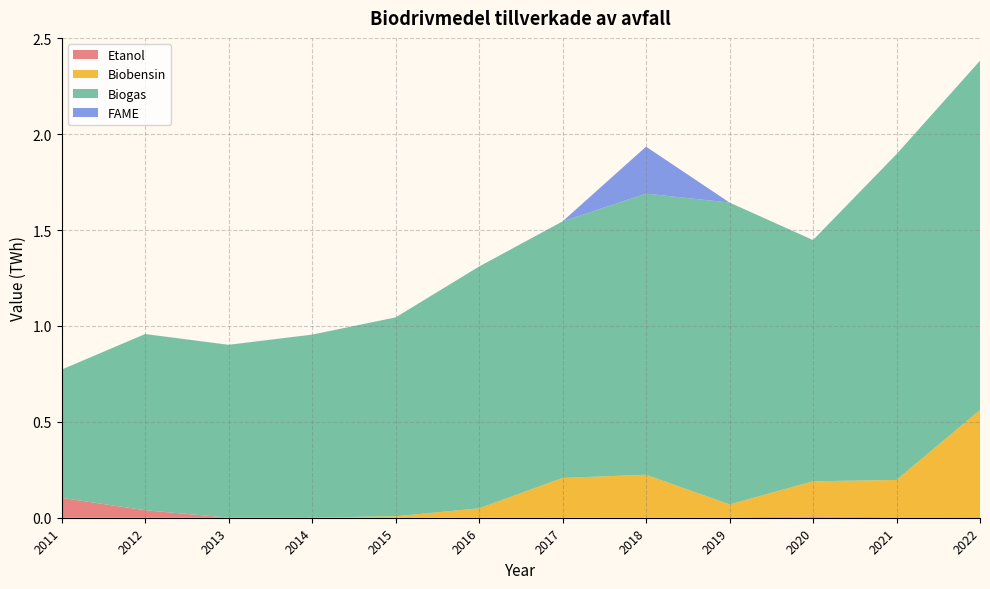

Reading left to right, list all the values displayed in this chart.

Etanol: 2011=0.1	2012=0.0	2013=0.0	2014=0.0	2015=0.0	2016=0.0	2017=0.0	2018=0.0	2019=0.0	2020=0.0	2021=0.0	2022=0.0
Biobensin: 2011=0.0	2012=0.0	2013=0.0	2014=0.0	2015=0.0	2016=0.0	2017=0.2	2018=0.2	2019=0.1	2020=0.2	2021=0.2	2022=0.6
Biogas: 2011=0.7	2012=0.9	2013=0.9	2014=1.0	2015=1.0	2016=1.3	2017=1.3	2018=1.5	2019=1.6	2020=1.3	2021=1.7	2022=1.8
FAME: 2011=0.0	2012=0.0	2013=0.0	2014=0.0	2015=0.0	2016=0.0	2017=0.0	2018=0.2	2019=0.0	2020=0.0	2021=0.0	2022=0.0